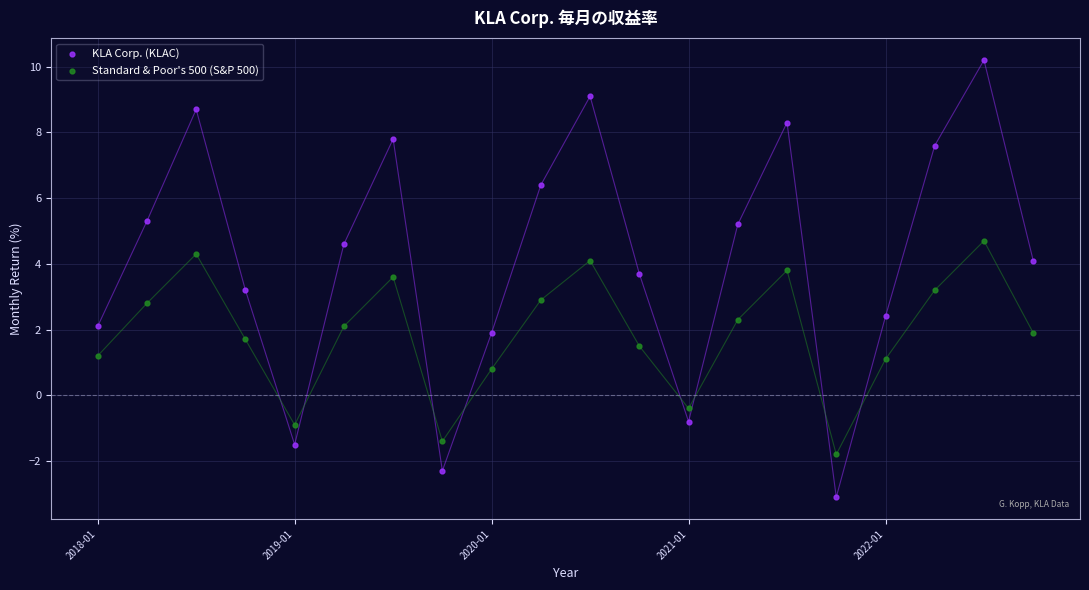

Which series has the largest Y range (max minus min)?

KLA Corp. (KLAC)